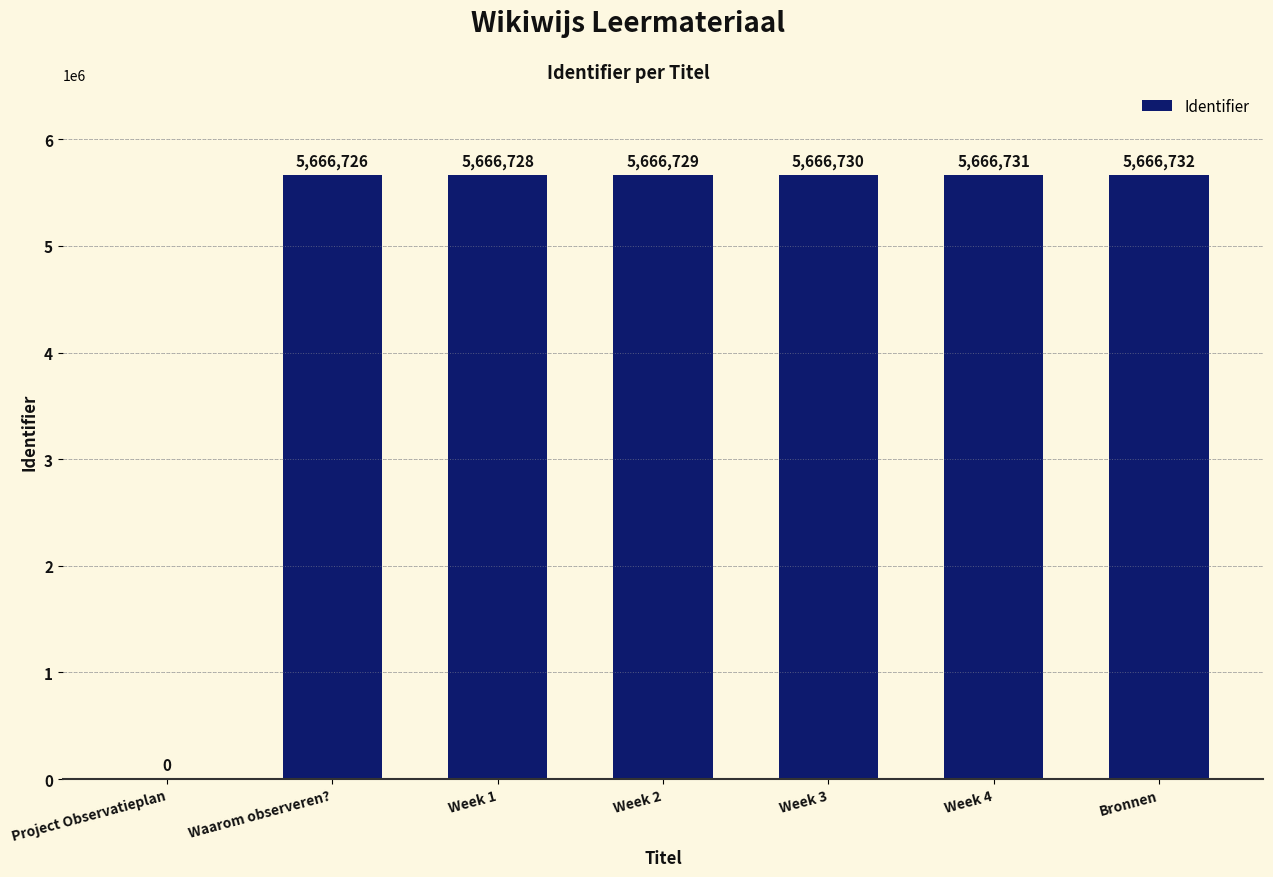

Is it true that the value at Project Observatieplan is 0?

True